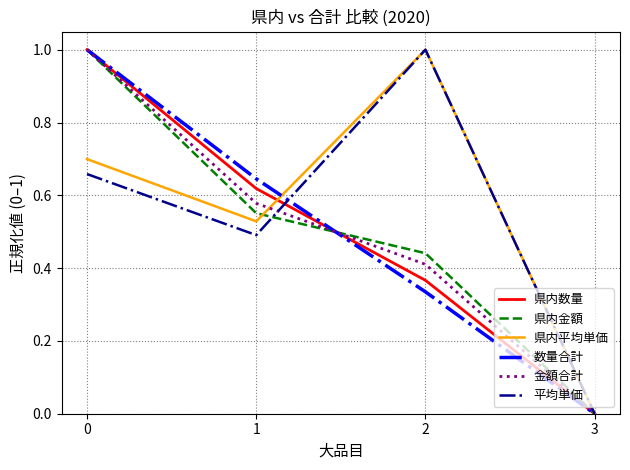

Which series changed the most between 0 and 1?

県内金額